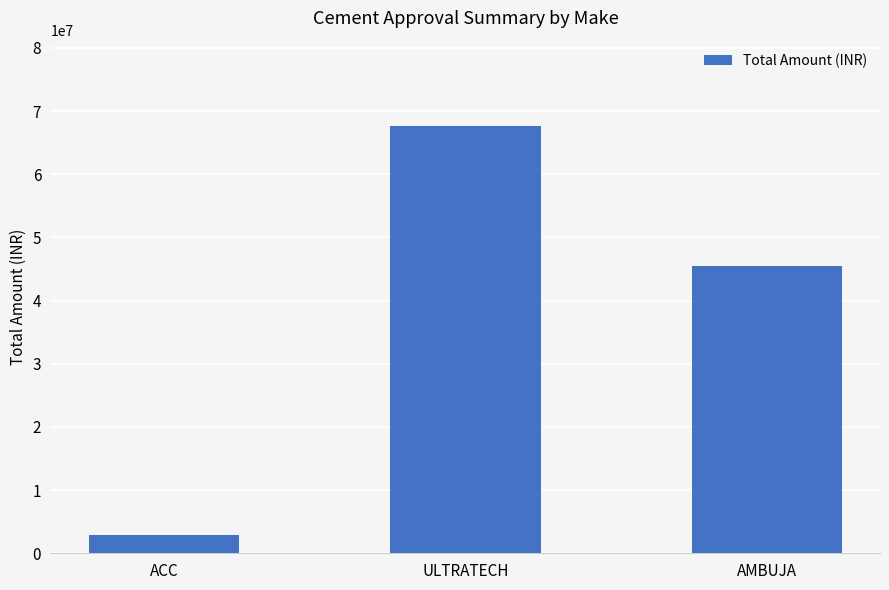

Reading left to right, what are all the values shown in this chart?

2850000	67630000	45490000